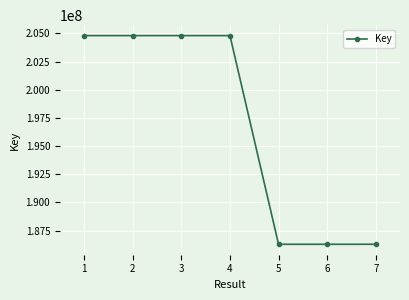

What is the average value?

196867385